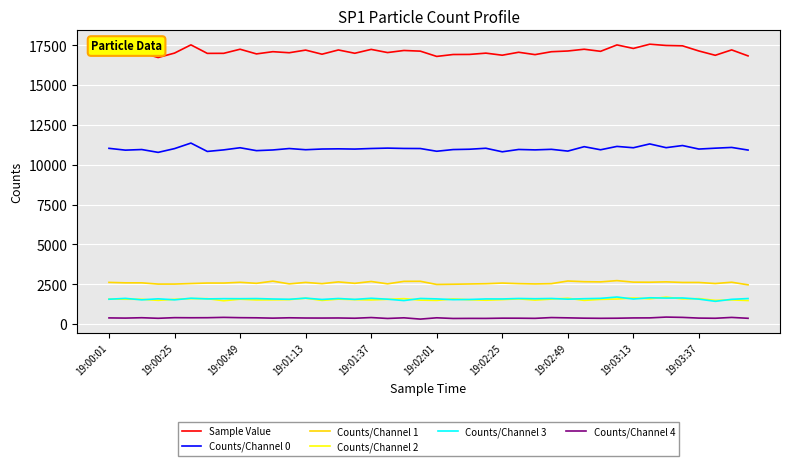

What is the maximum value for Counts/Channel 1?

2729